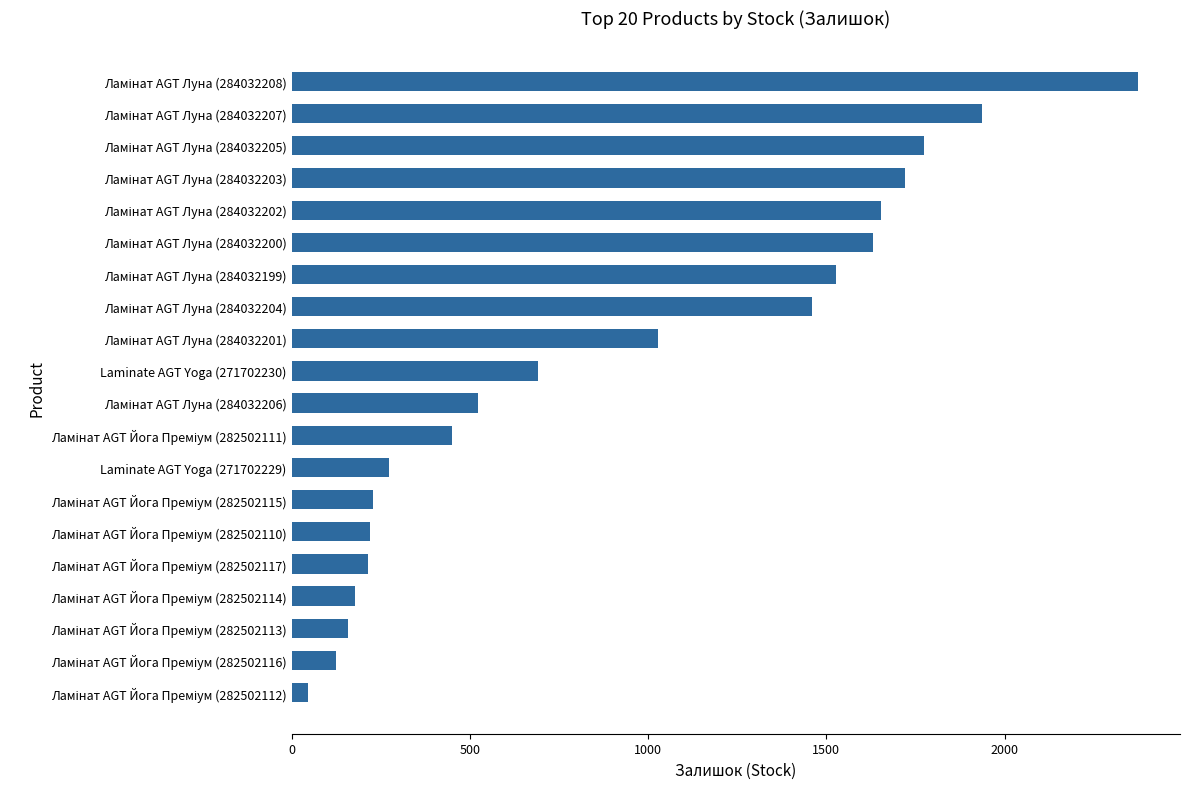

How many data points does each series have?

20